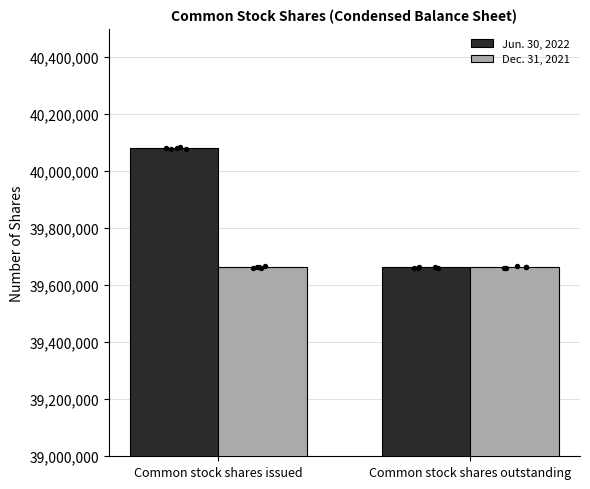

At how many categories does at least one series exceed 40021278?

1